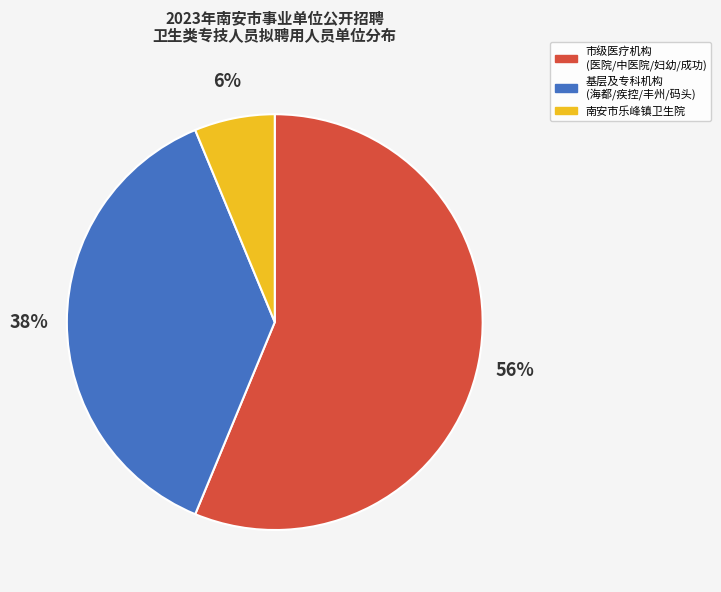

What is the largest slice in the pie chart?

市级医疗机构 (医院/中医院/妇幼/成功)